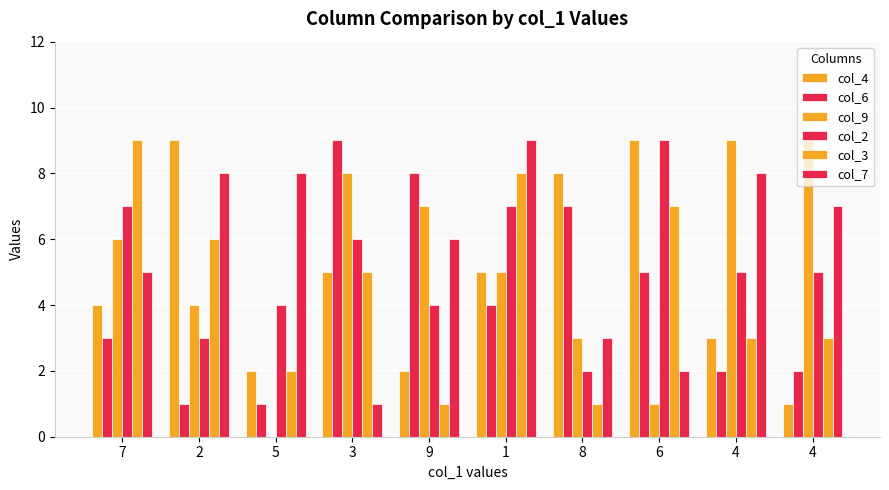

Are the bars grouped side by side (vs. stacked)?

Yes